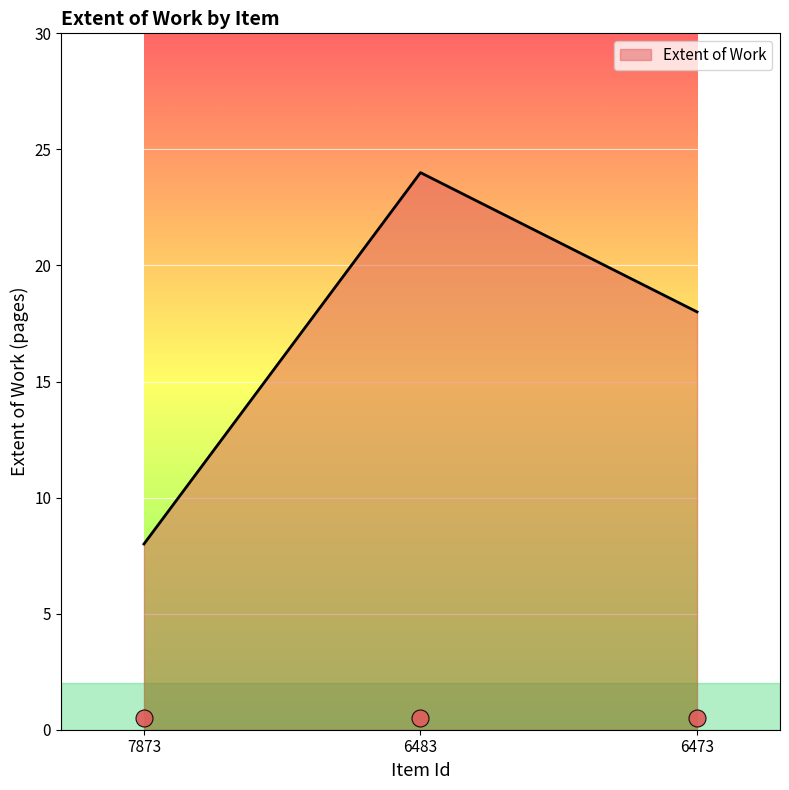

What is the change in value from 6483 to 6473?

-6